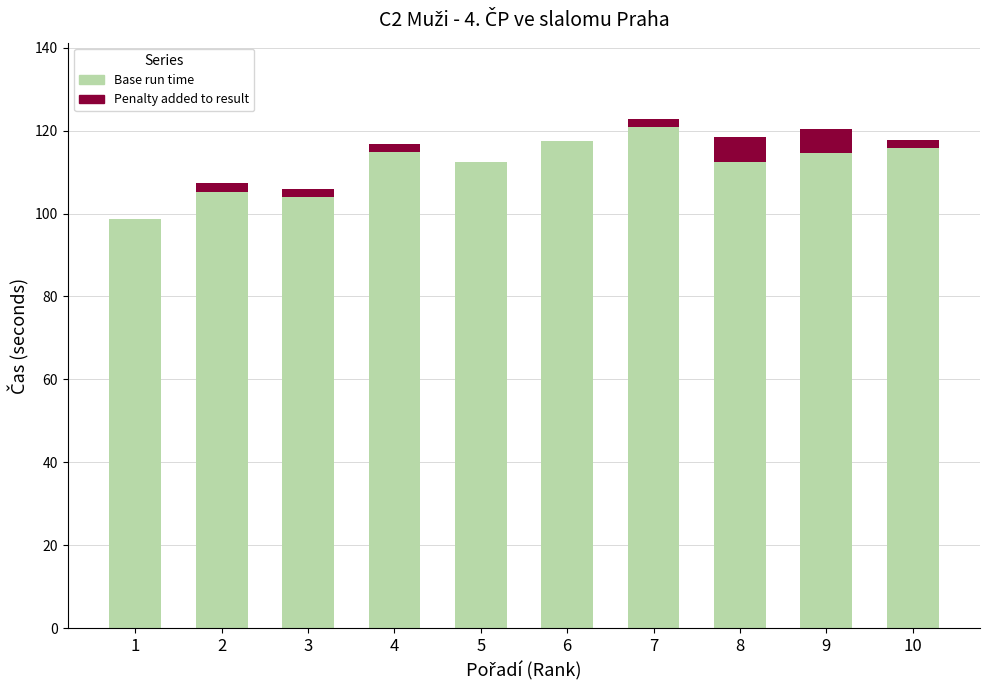

What is the total value across all series at 6?

117.4